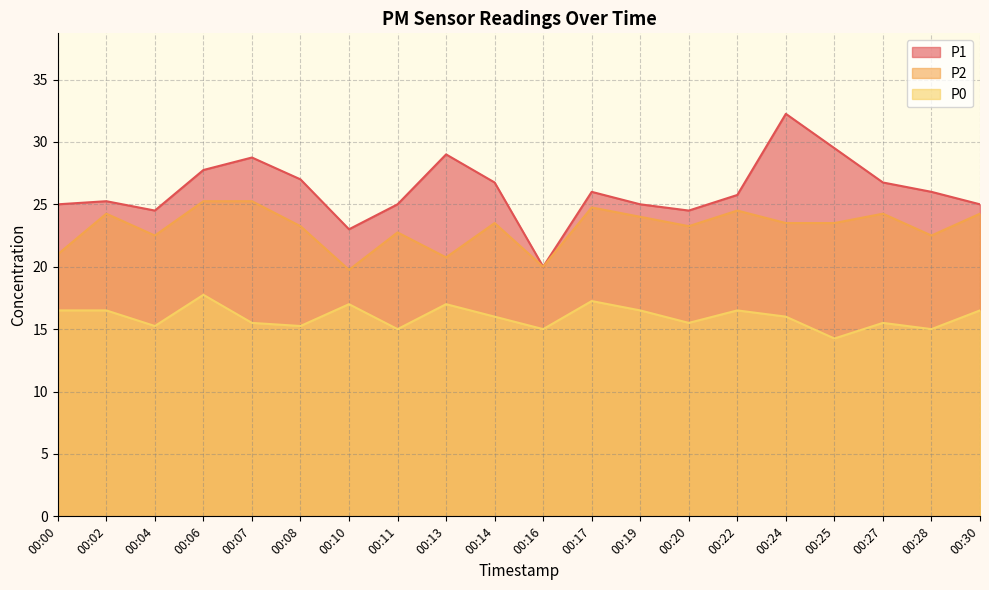

Does the chart display data point markers on the line(s)?

No